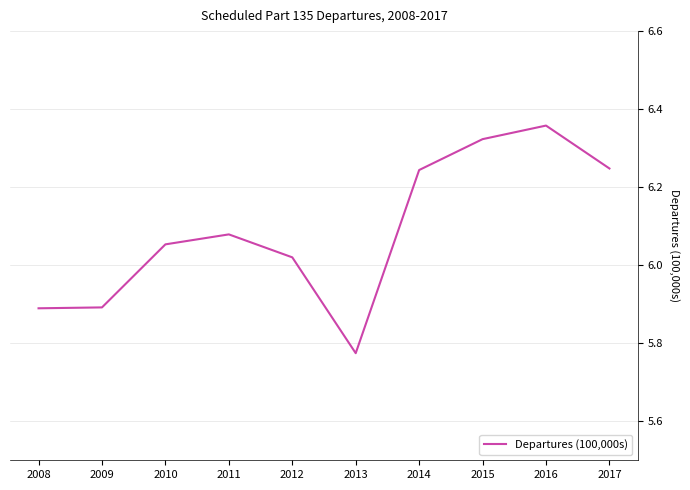

Between 2016 and 2009, which is larger?

2016